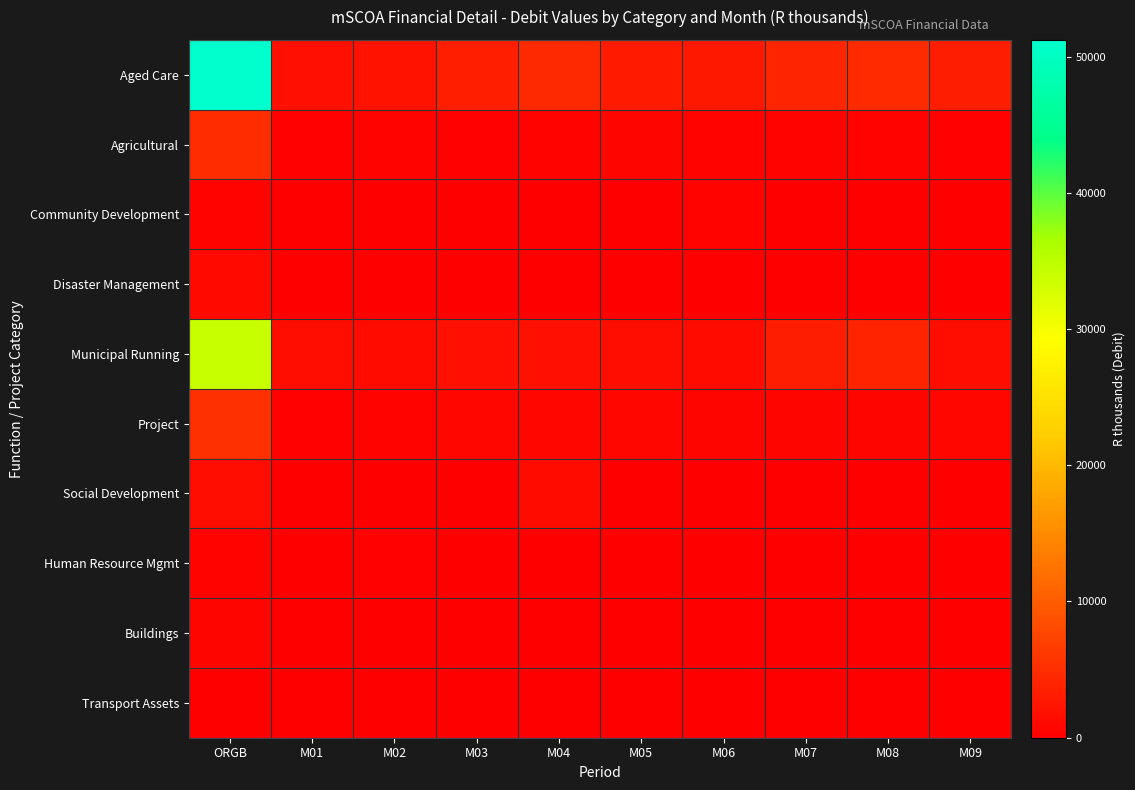

Reading left to right, what are all the values shown in this chart?

Aged Care: ORGB=51226.1	M01=1808.3	M02=2147.3	M03=3550.9	M04=4454.6	M05=2990.8	M06=2655.0	M07=4015.4	M08=4798.5	M09=3224.0
Agricultural: ORGB=4881.9	M01=240.7	M02=440.5	M03=268.4	M04=459.7	M05=668.3	M06=414.5	M07=427.6	M08=405.2	M09=379.5
Community Development: ORGB=402.0	M01=0.0	M02=0.0	M03=0.0	M04=0.0	M05=0.0	M06=441.4	M07=6.0	M08=0.0	M09=13.1
Disaster Management: ORGB=1200.0	M01=0.0	M02=198.8	M03=42.5	M04=0.0	M05=0.0	M06=0.0	M07=0.0	M08=0.0	M09=0.0
Municipal Running: ORGB=33955.1	M01=1504.9	M02=1354.6	M03=1985.2	M04=1851.7	M05=1786.2	M06=1364.1	M07=3211.0	M08=3979.1	M09=1779.4
Project: ORGB=5214.0	M01=303.4	M02=450.3	M03=993.2	M04=816.3	M05=860.0	M06=739.3	M07=696.5	M08=624.2	M09=812.4
Social Development: ORGB=1507.6	M01=0.0	M02=3.4	M03=0.0	M04=1232.0	M05=173.2	M06=0.0	M07=0.0	M08=0.0	M09=0.0
Human Resource Mgmt: ORGB=487.3	M01=0.0	M02=220.6	M03=0.0	M04=47.8	M05=0.0	M06=40.6	M07=16.9	M08=0.0	M09=27.3
Buildings: ORGB=706.8	M01=0.0	M02=97.5	M03=75.4	M04=49.1	M05=17.2	M06=9.0	M07=2.5	M08=25.5	M09=37.9
Transport Assets: ORGB=38.2	M01=0.0	M02=0.0	M03=0.0	M04=0.0	M05=0.0	M06=2.6	M07=4.4	M08=0.2	M09=0.0